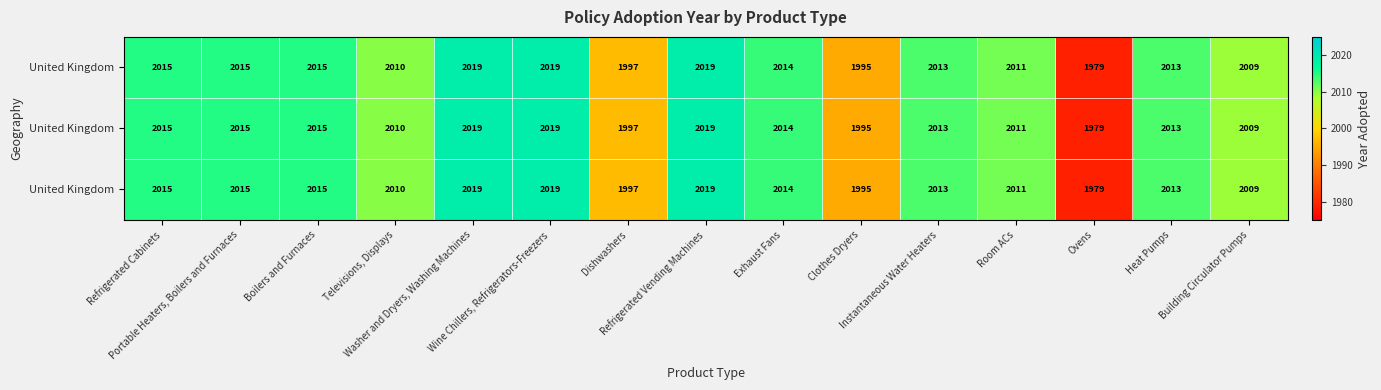

Between Room ACs and Building Circulator Pumps, which is larger?

Room ACs